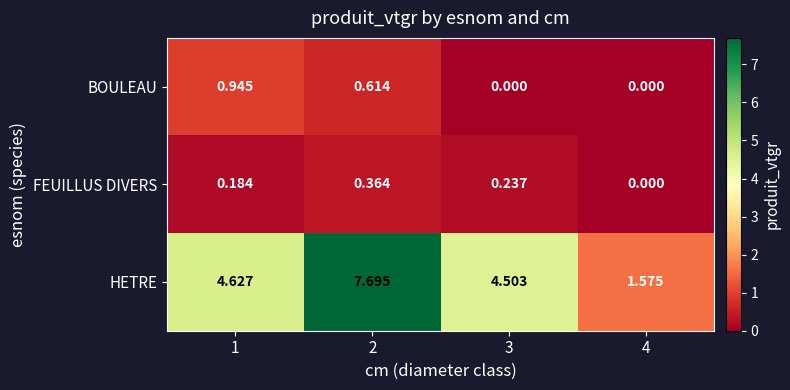

Rank the series by their maximum value, from lowest to highest.

FEUILLUS DIVERS, BOULEAU, HETRE